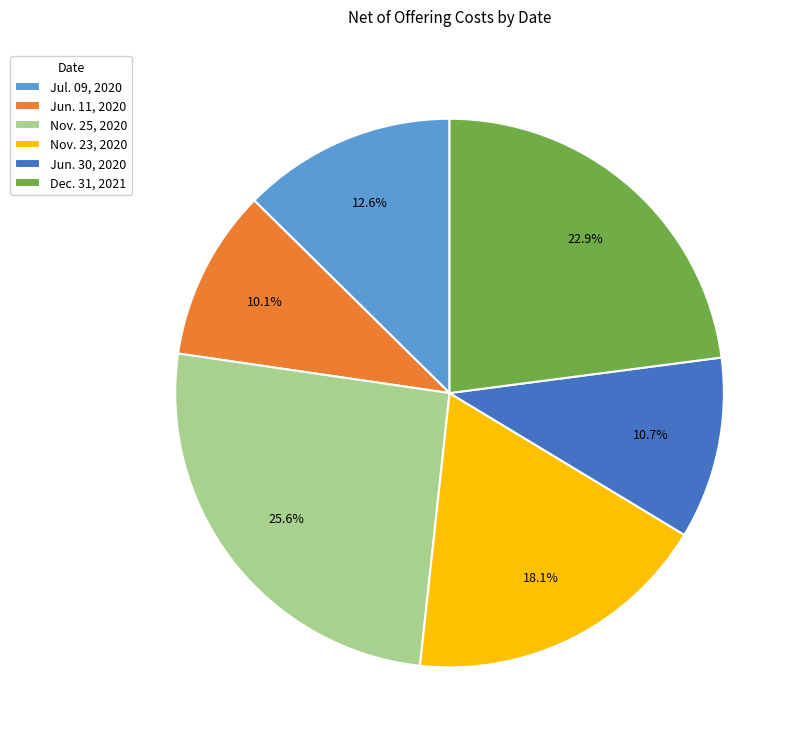

Combined, do Dec. 31, 2021 and Jul. 09, 2020 account for over 50%?

No